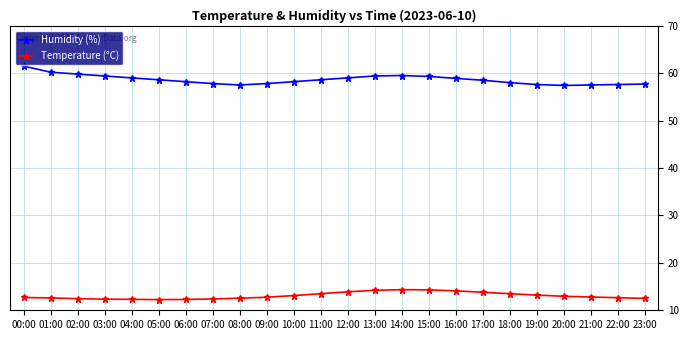

Which series has the largest total across all categories?

Humidity (%)